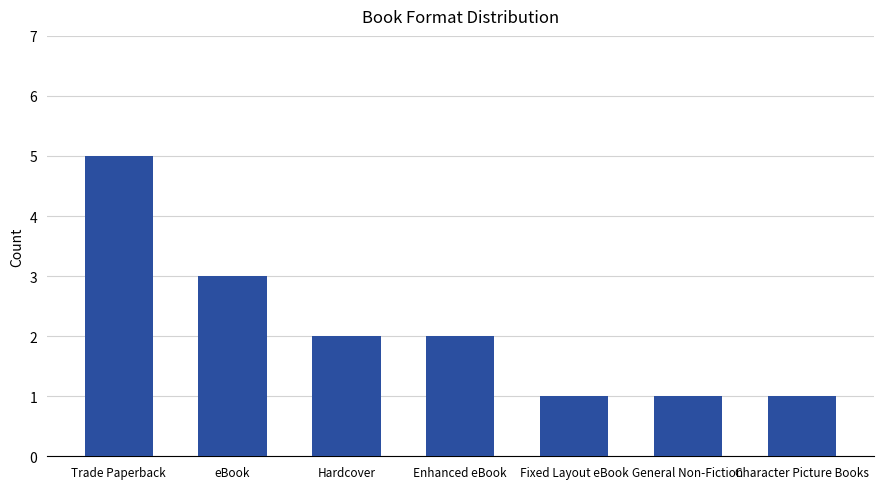

What is the change in value from Trade Paperback to Character Picture Books?

-4